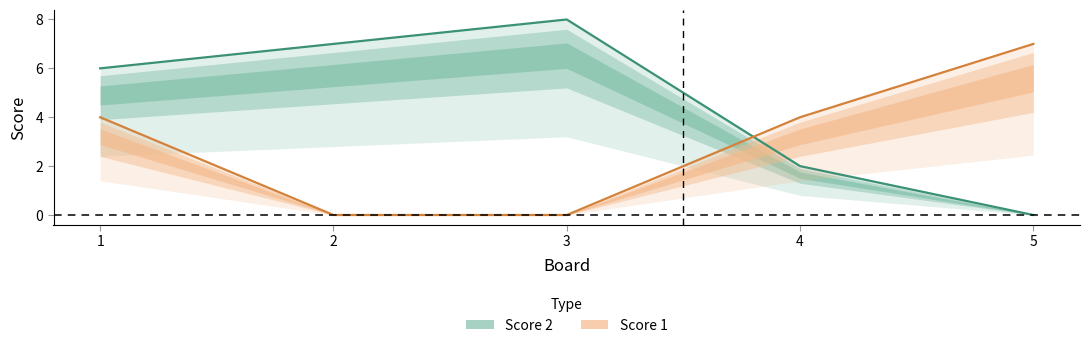

What are all the series names shown in the legend?

Score 2, Score 1